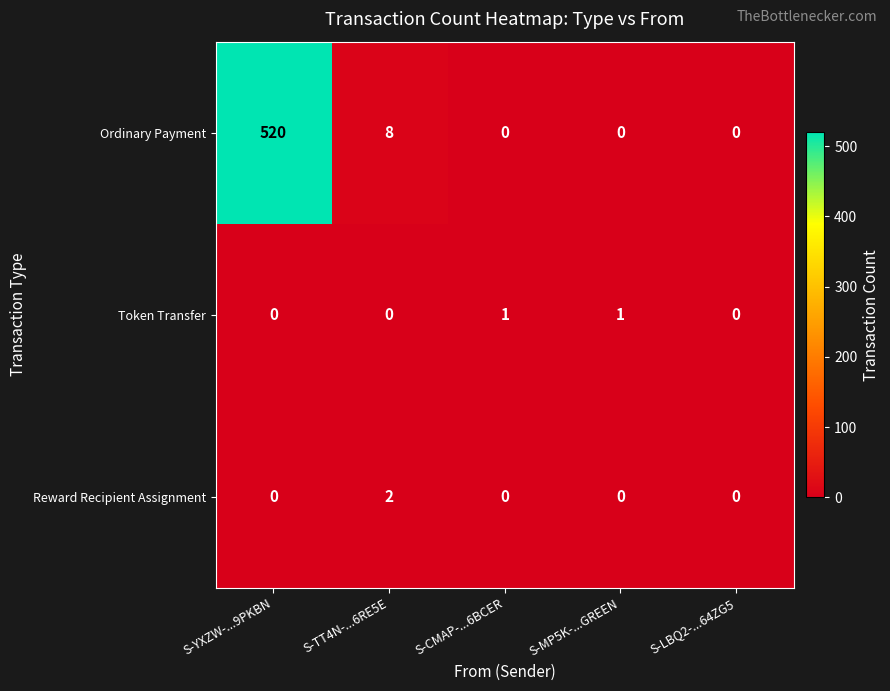

The value of Ordinary Payment at S-LBQ2-...64ZG5 is -358. True or false?

False